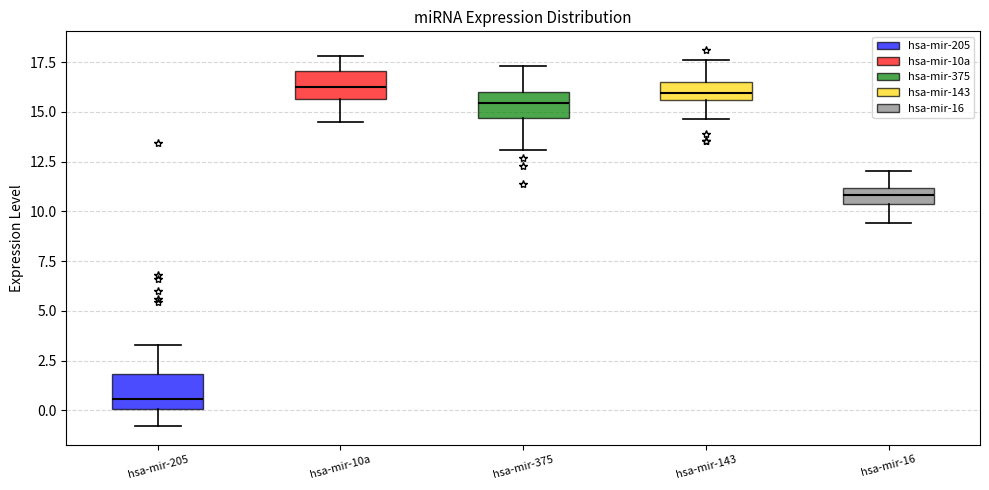

Which box's median line is the lowest?

hsa-mir-205